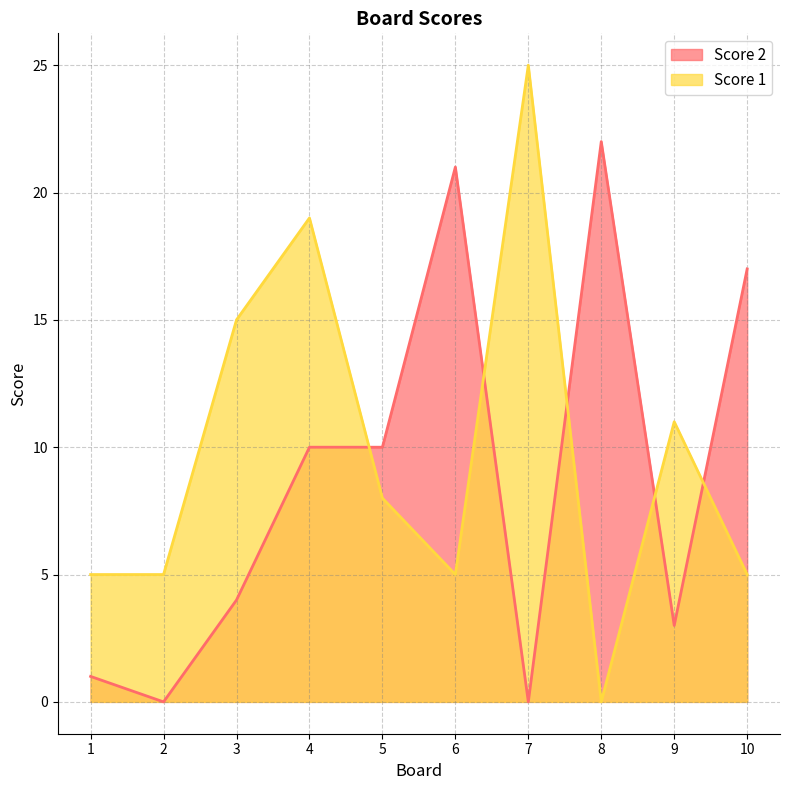

How many values in the Score 2 series are below 10?

5